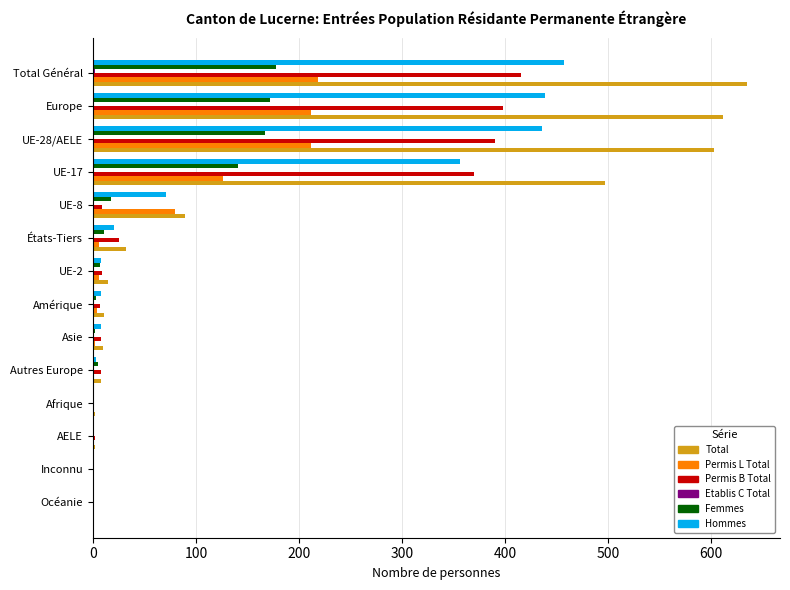

Which label corresponds to the largest value in the chart?

Total Général